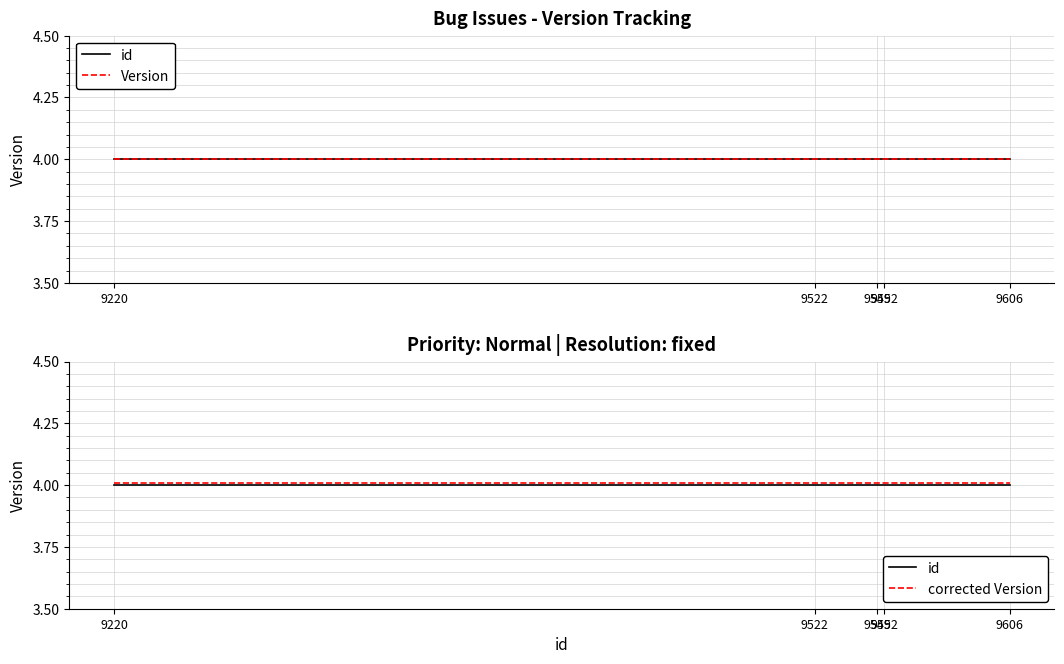

Does the chart display data point markers on the line(s)?

No